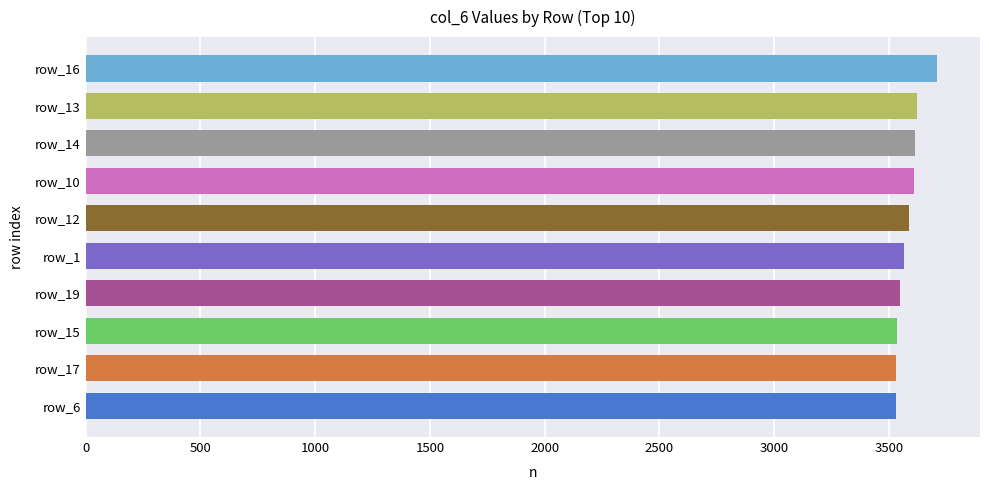

Count the number of data series in this chart.

1